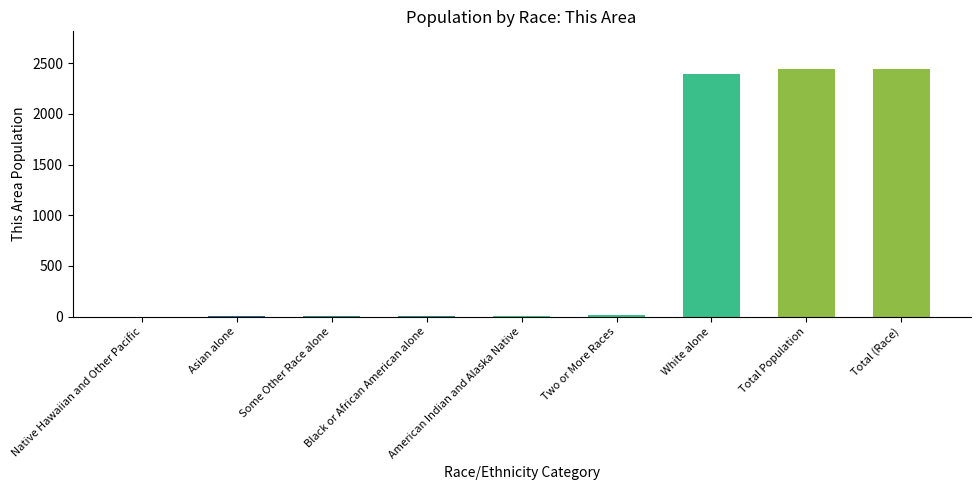

What is the greatest value displayed?

2447